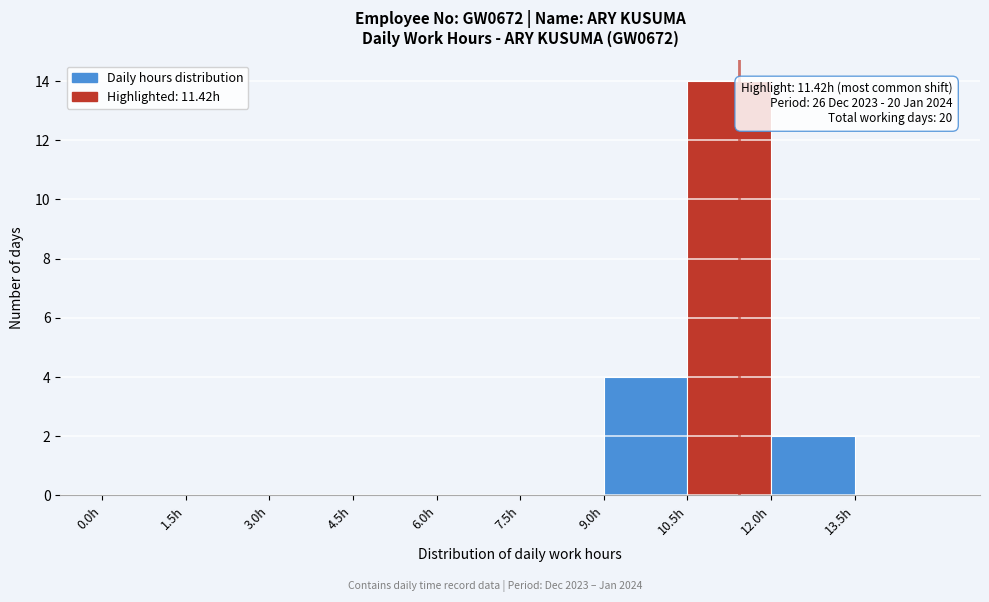

Over which range of the x-axis is the bar tallest?

10.5 to 12.0